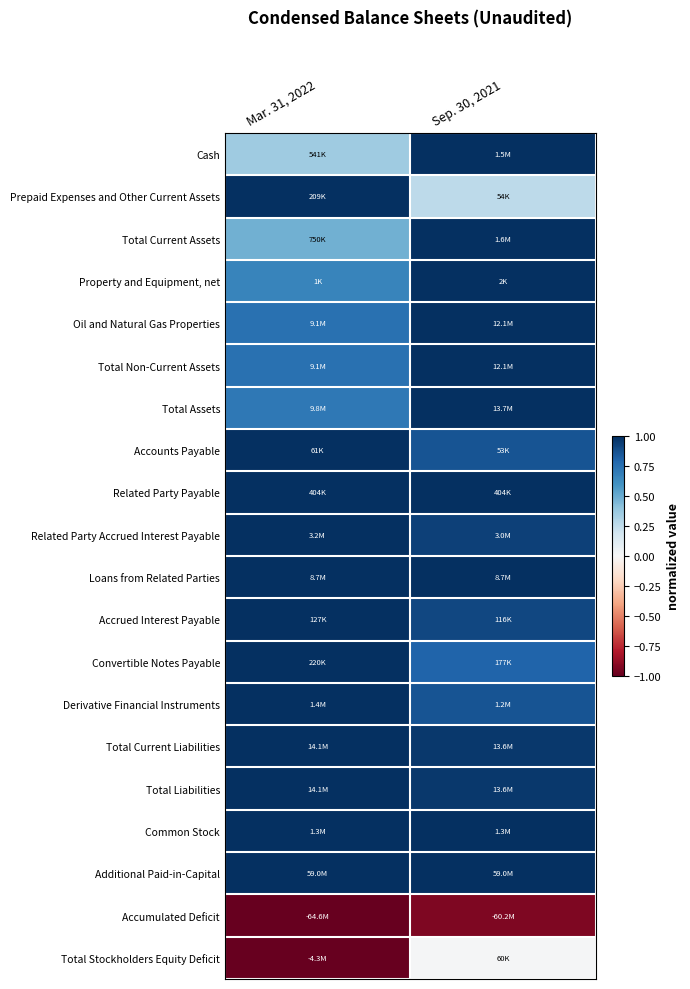

How many distinct data groups are displayed?

20